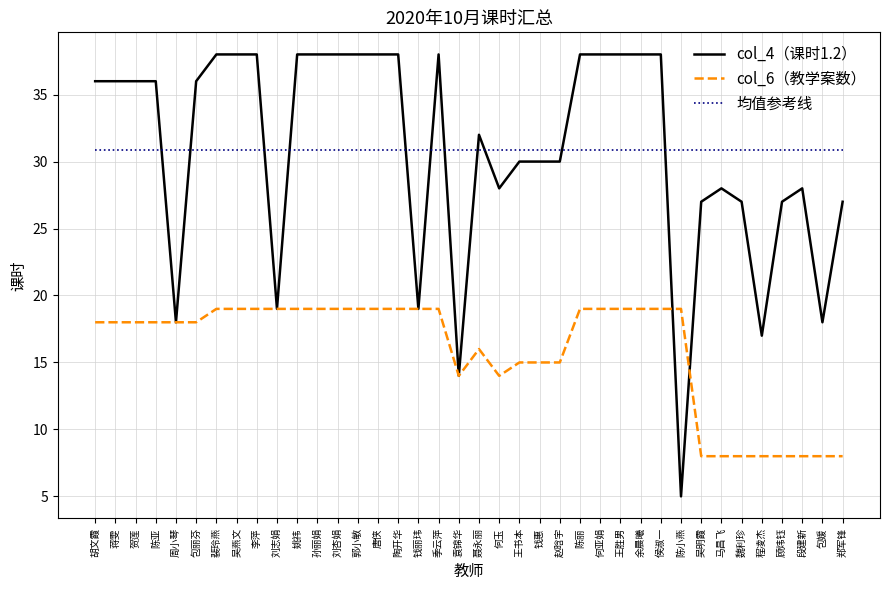

What position from the left is 程凌杰?

34